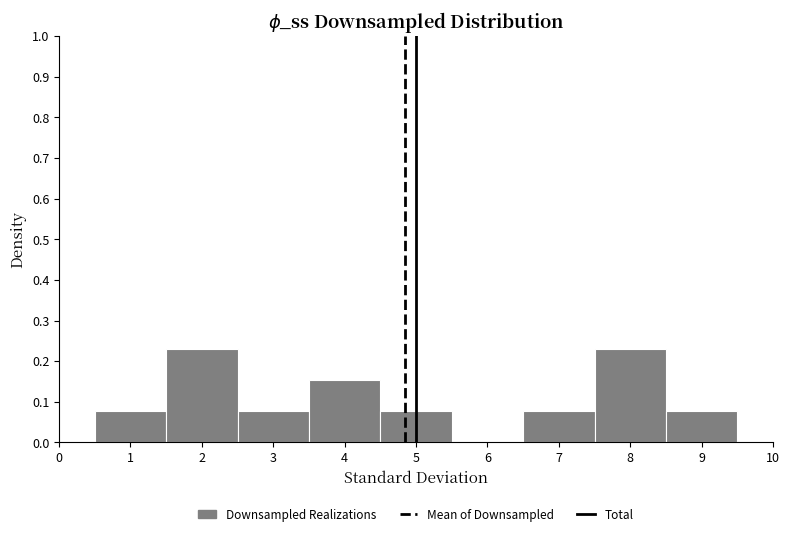

How tall is the bar that spans 6.5 to 7.5 on the x-axis? The values are not printed on the chart, so give them approximately, as read against the axis.

0.08